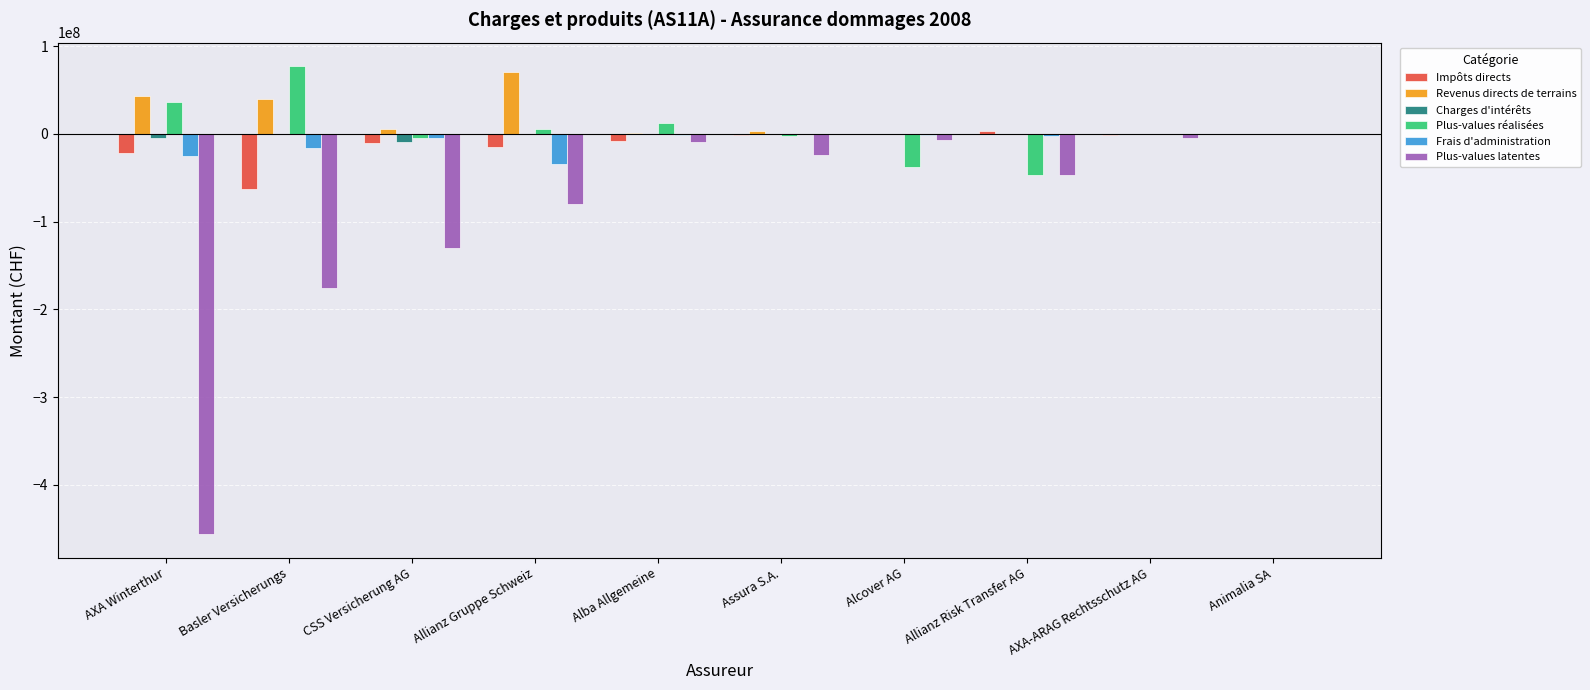

What is the value of the Plus-values réalisées bar at the 4th from the left?

5842985